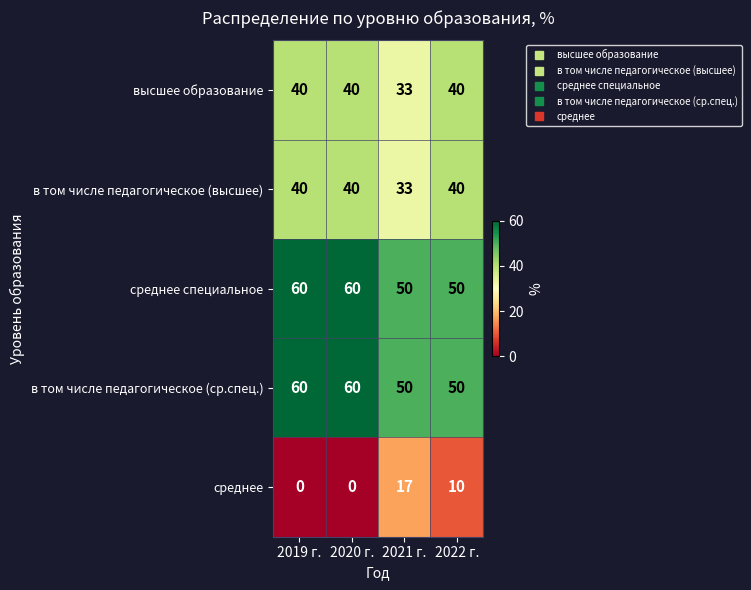

What is the spread (max minus min) of values at 2020 г.?

60